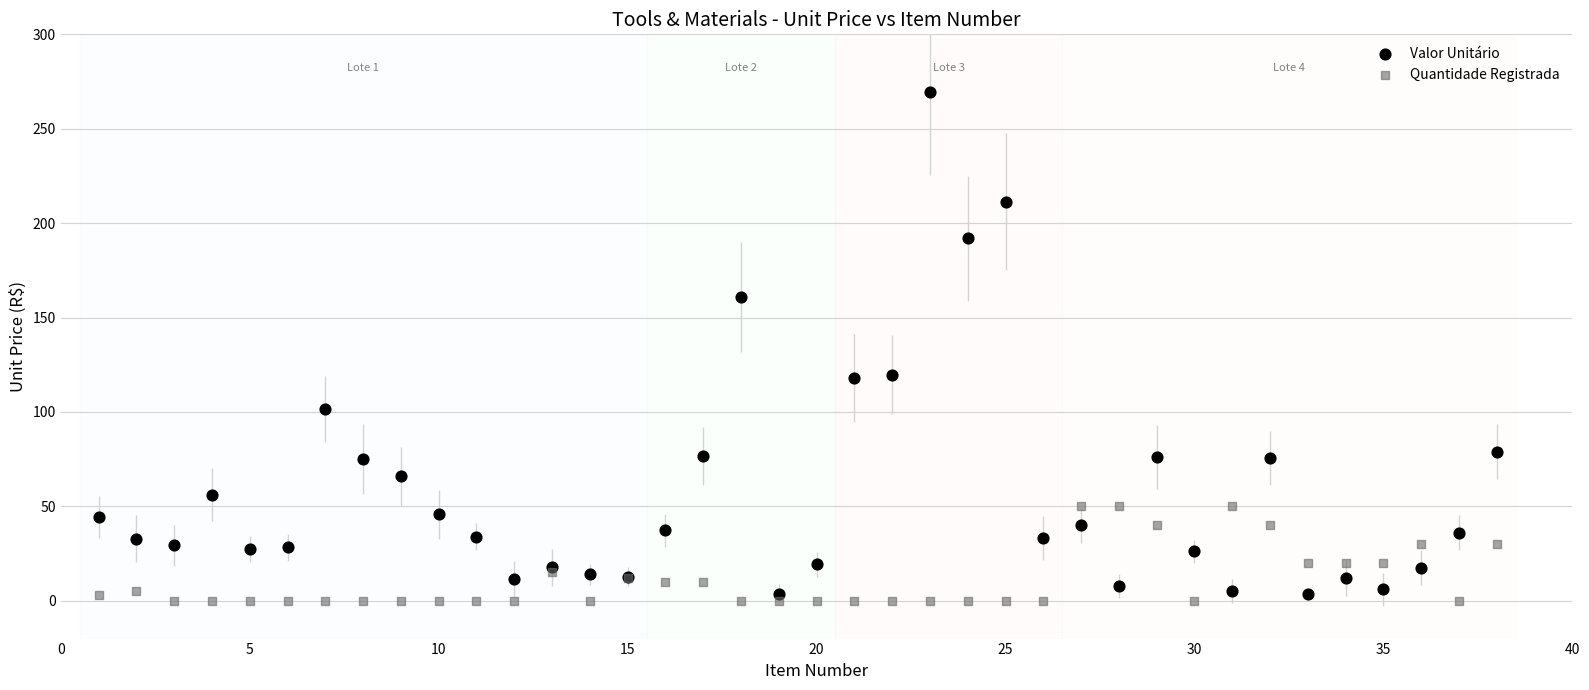

Which series has the widest spread of Y values?

Valor Unitário